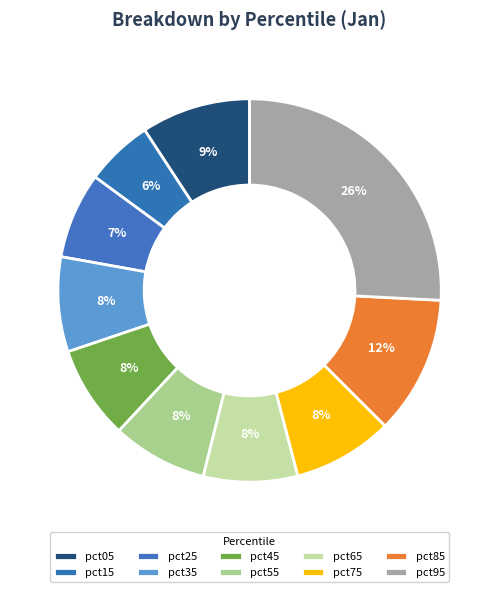

True or false: pct15 accounts for 6% of the total.

True